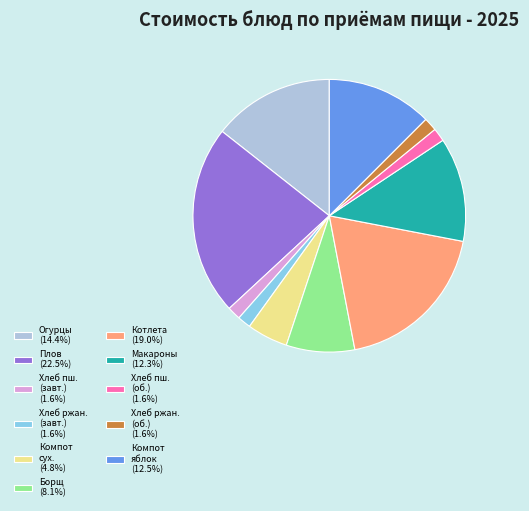

Is there any slice that represents more than half of the pie?

No